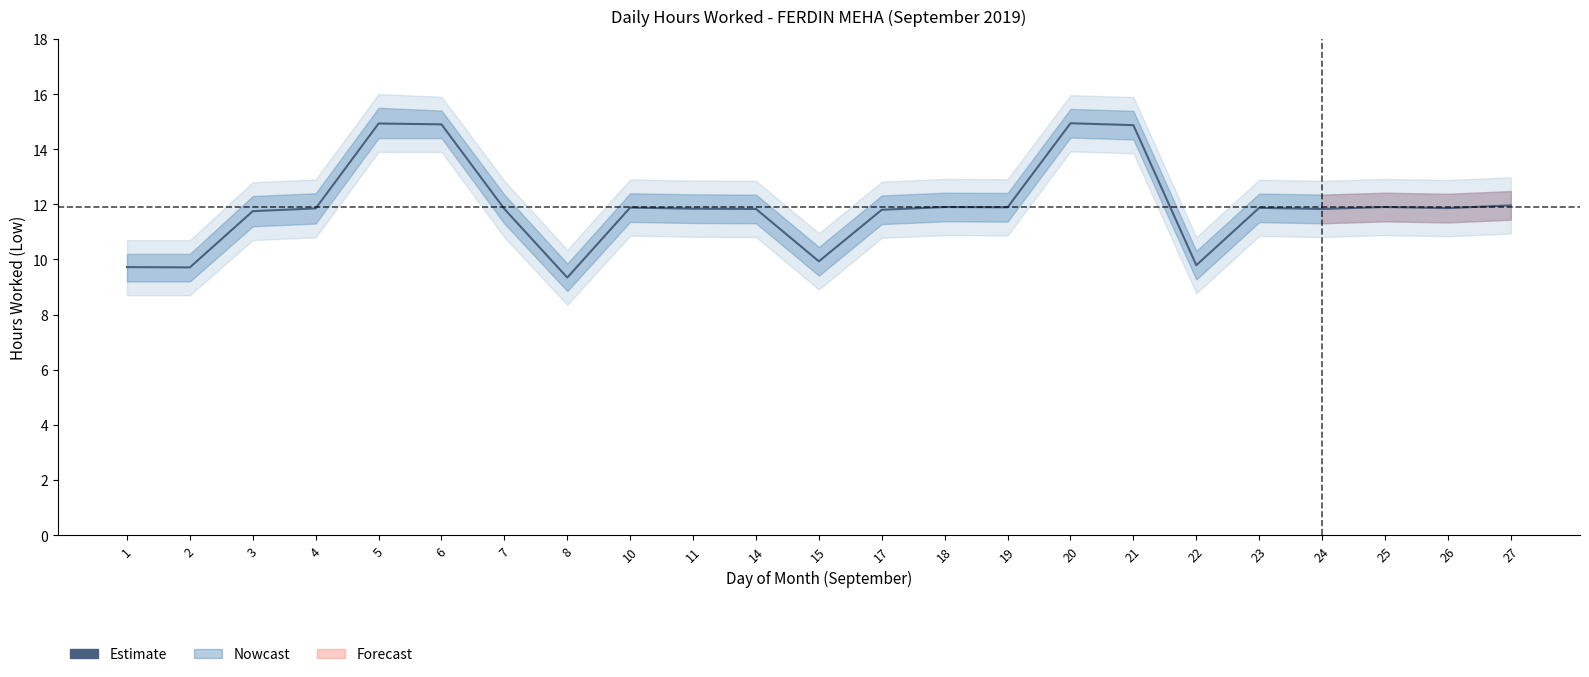

How many interior local valleys (lower than both neighbors) does the data have?

7